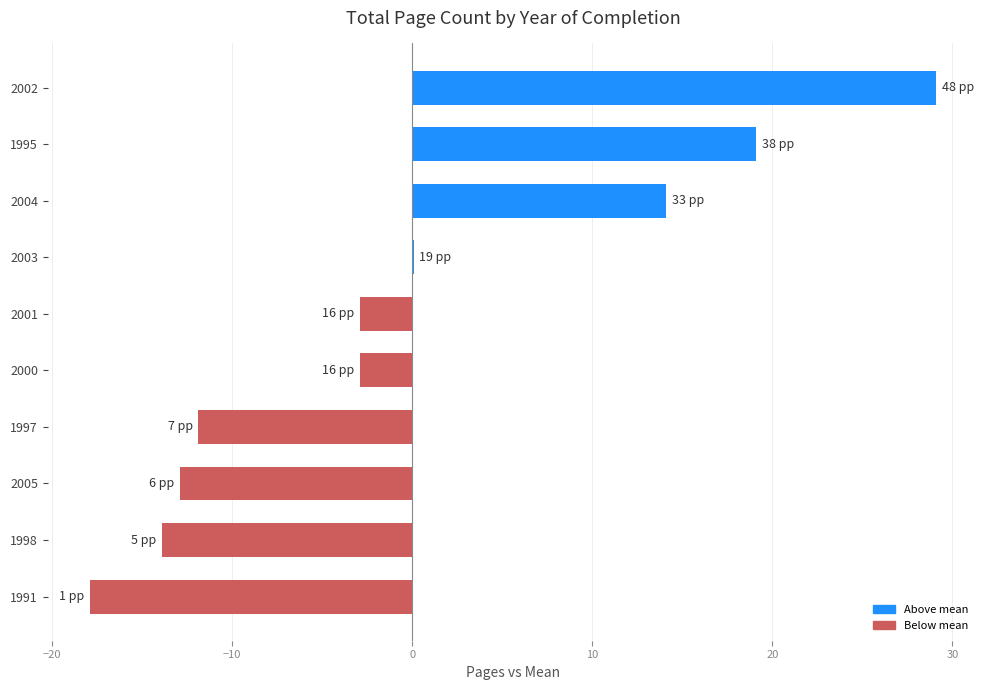

True or false: the data shows -2.9 at 2001.

True